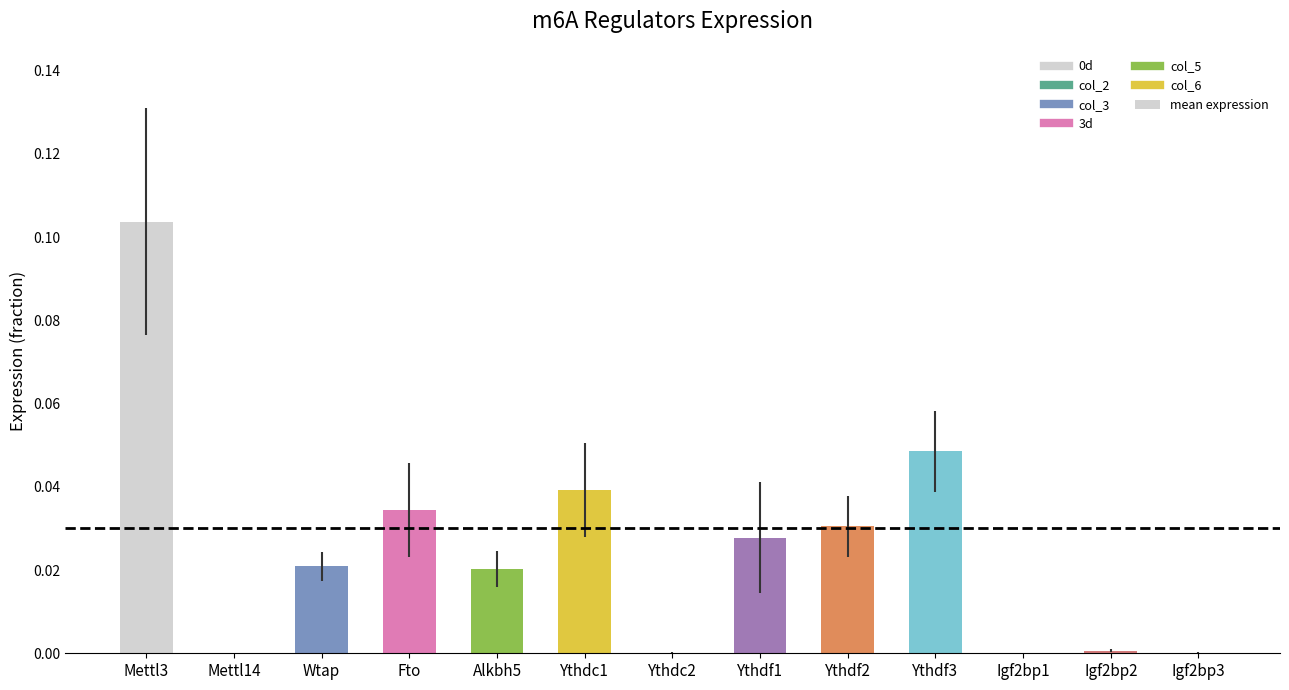

At which category does the chart reach its peak across all series?

Mettl3